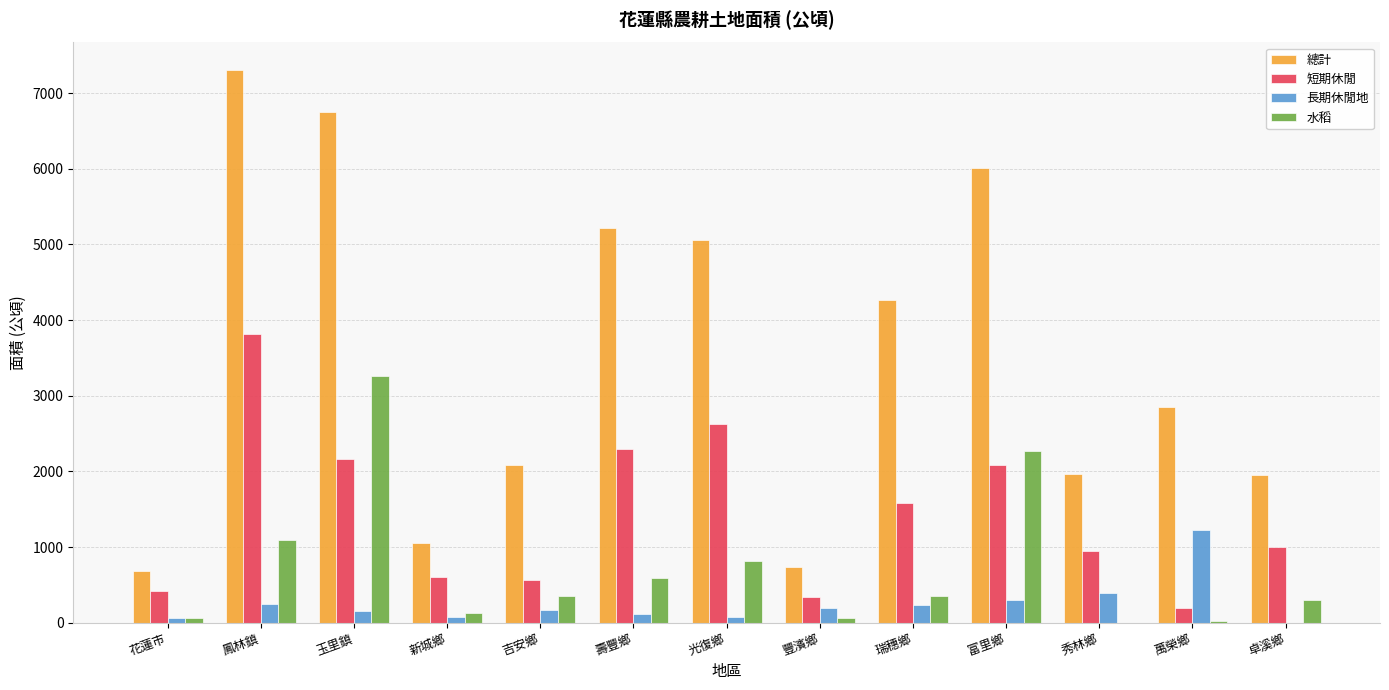

What is the total value across all series at 富里鄉?

10661.4